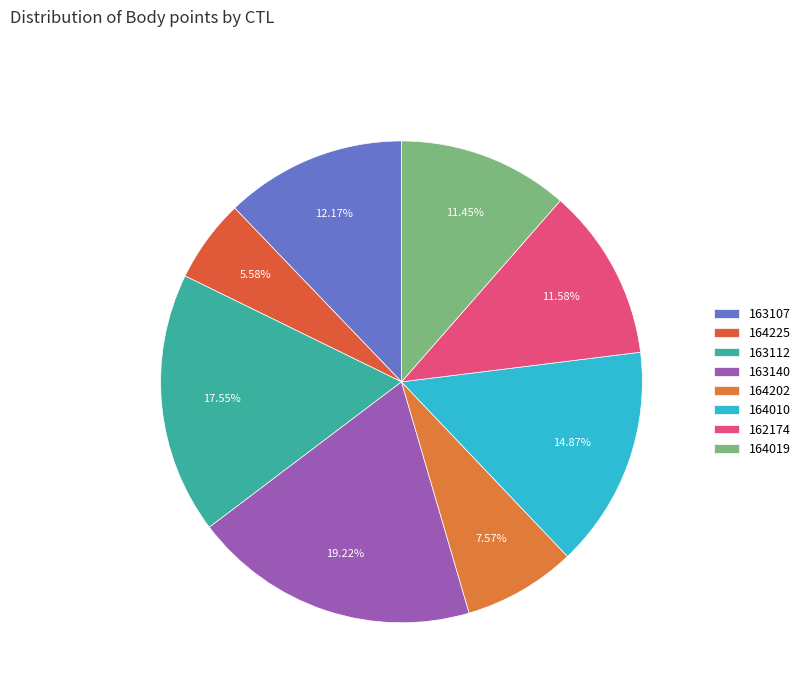

How many slices are in this pie chart?

8